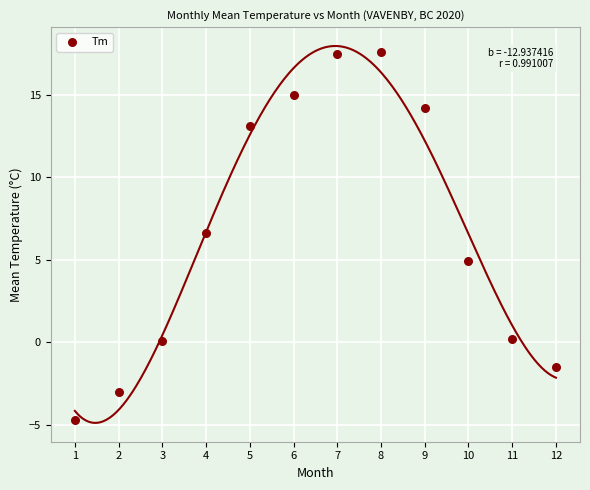

What is the average Y value?

6.7